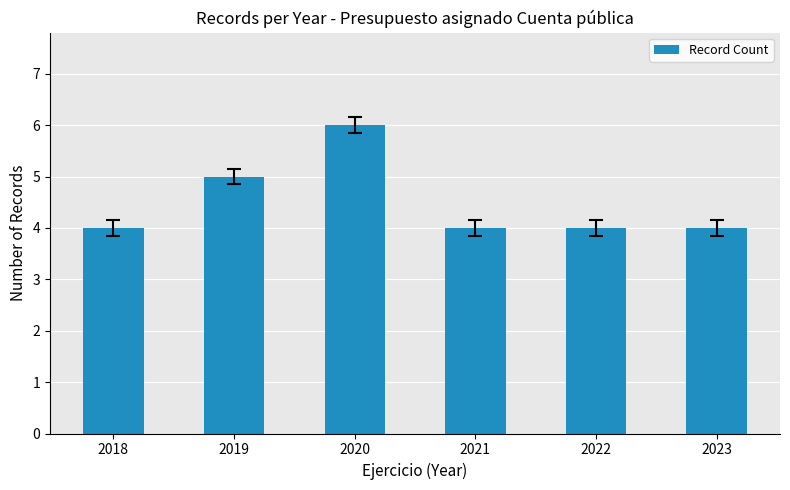

True or false: the data shows 6 at 2020.

True